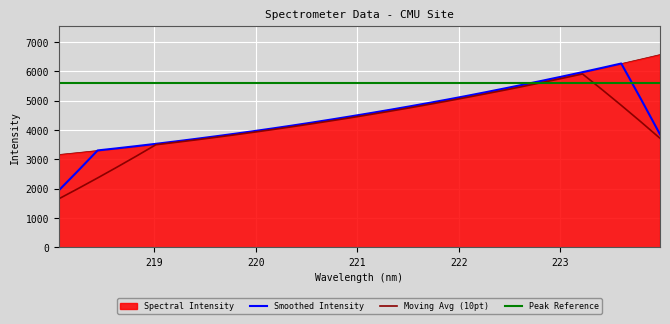

Does the chart have visible grid lines?

Yes